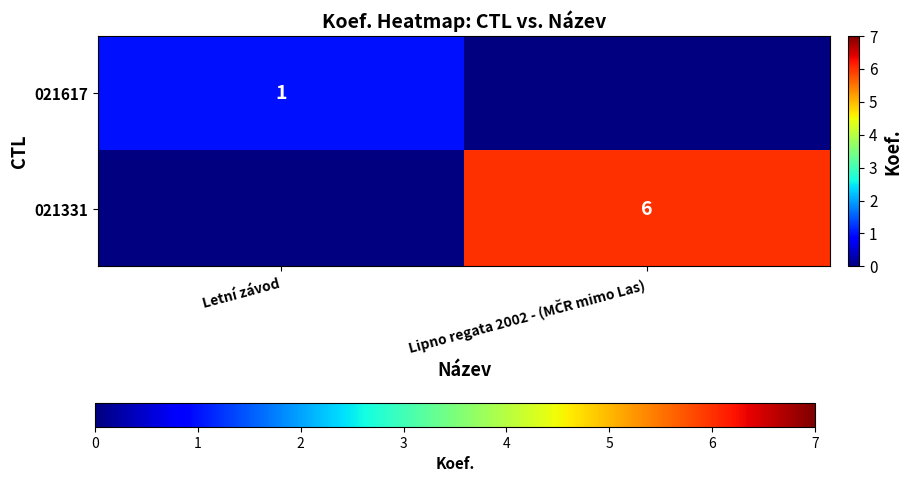

The value of 021617 at Letní závod is 1. True or false?

True